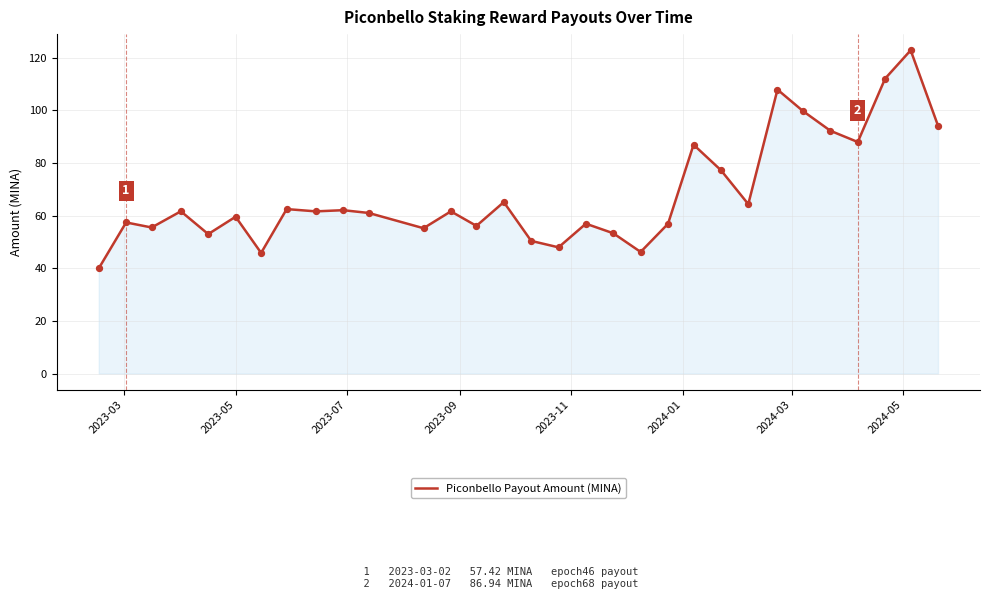

What is the maximum value shown in the chart?

122.8